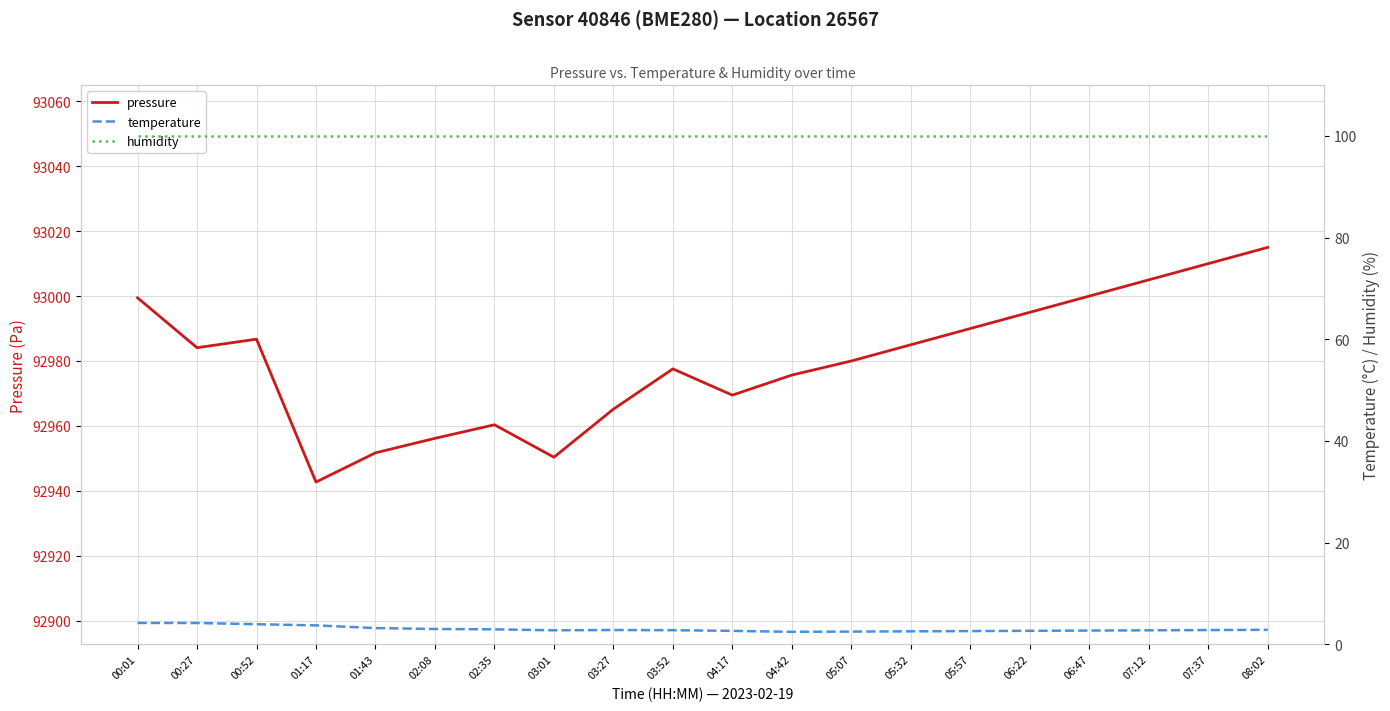

True or false: pressure and temperature intersect in this chart.

False